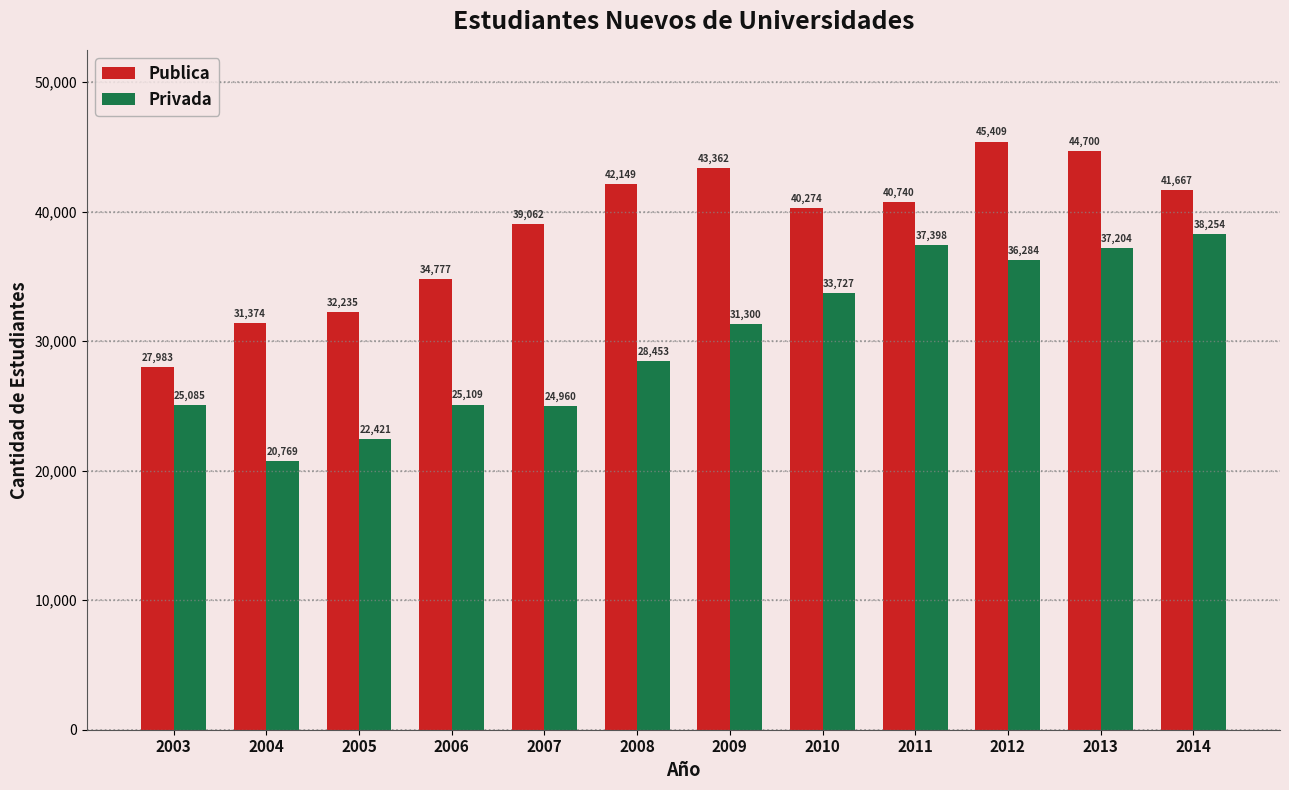

Which series has the largest range (max minus min)?

Privada